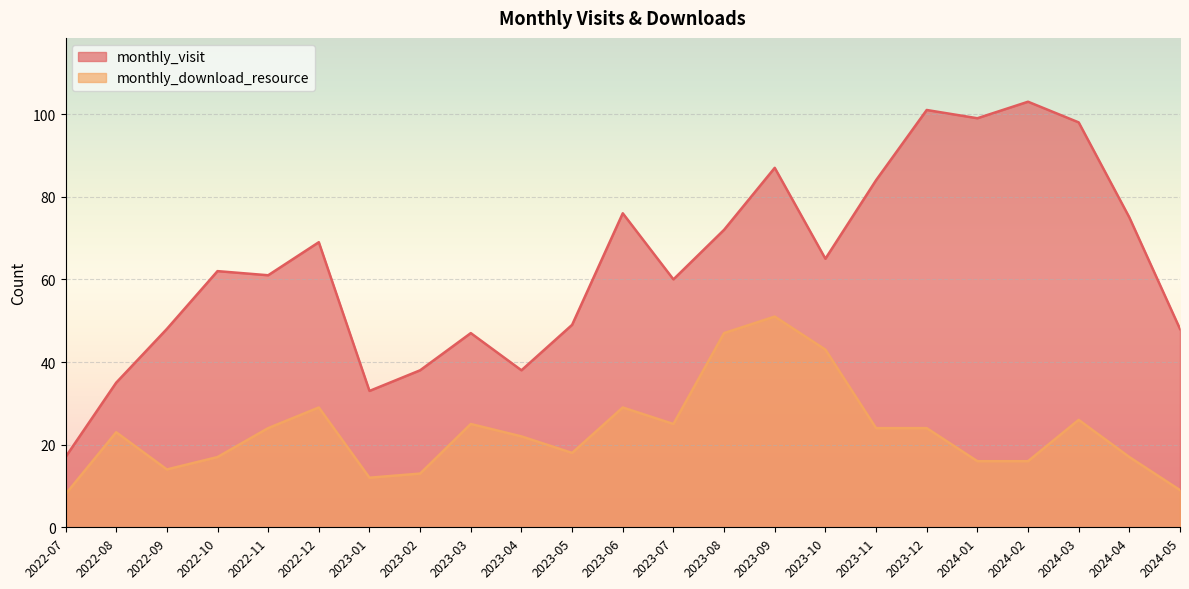

Rank the categories by monthly_download_resource value from highest to lowest.

2023-09, 2023-08, 2023-10, 2022-12, 2023-06, 2024-03, 2023-03, 2023-07, 2022-11, 2023-11, 2023-12, 2022-08, 2023-04, 2023-05, 2022-10, 2024-04, 2024-01, 2024-02, 2022-09, 2023-02, 2023-01, 2024-05, 2022-07